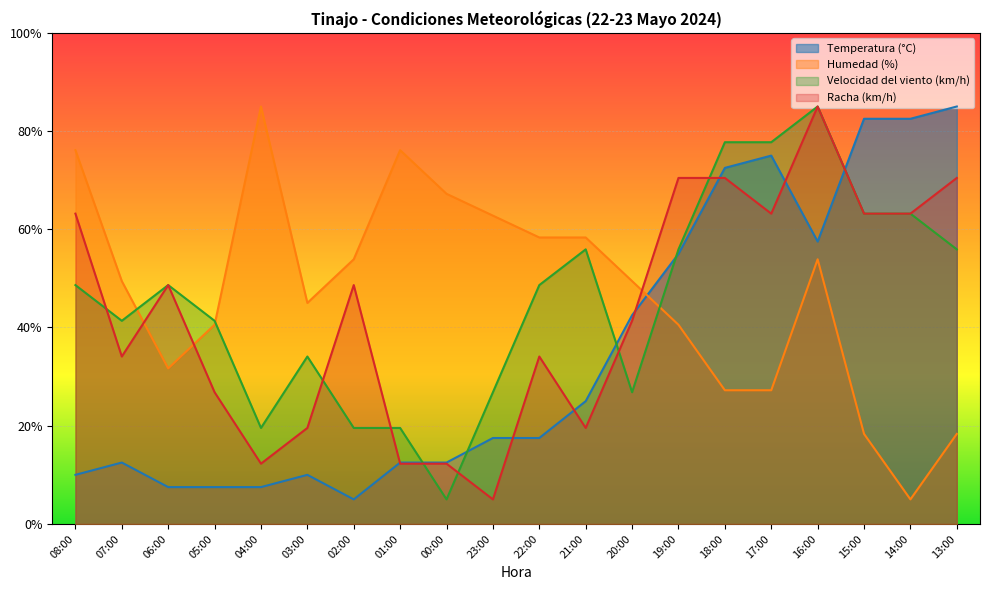

After their last crossing, which series has the higher values: Racha (km/h) or Humedad (%)?

Racha (km/h)